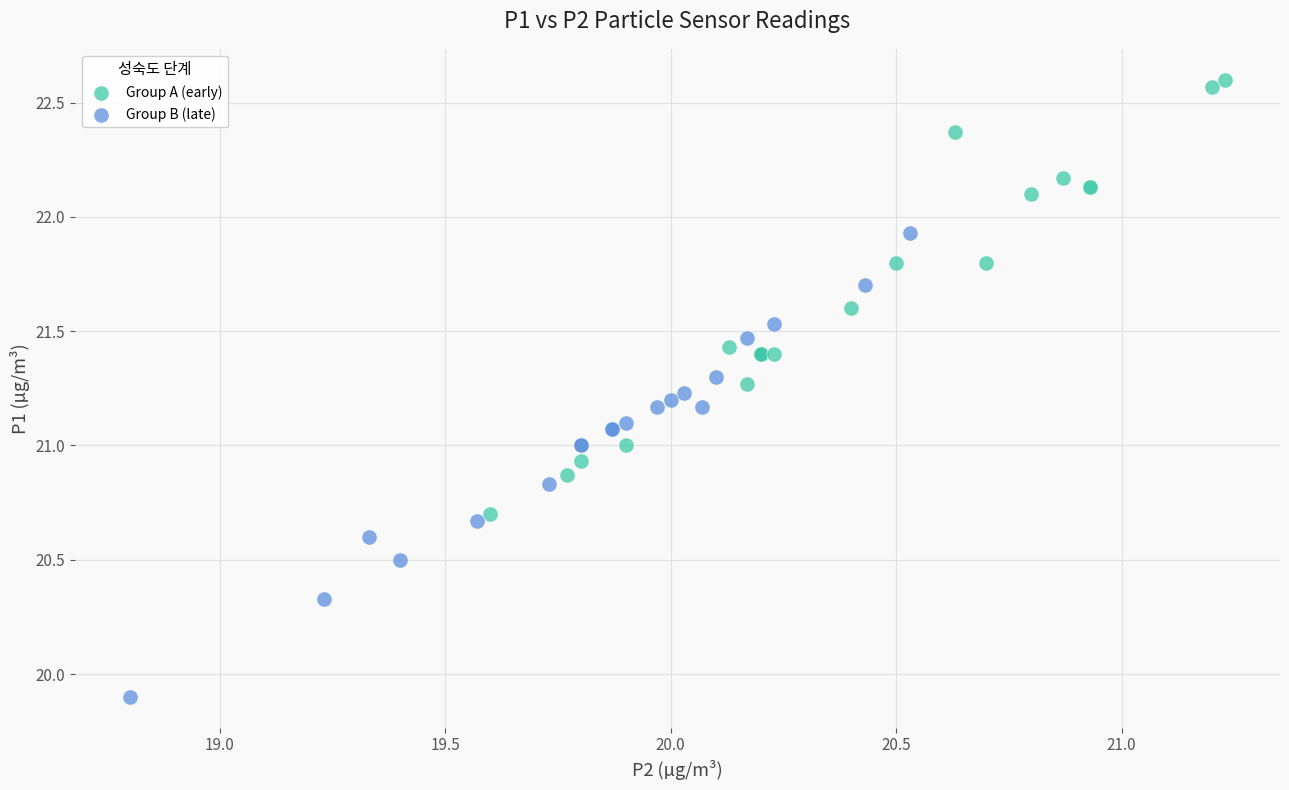

What are all the series names shown in the legend?

Group A (early), Group B (late)